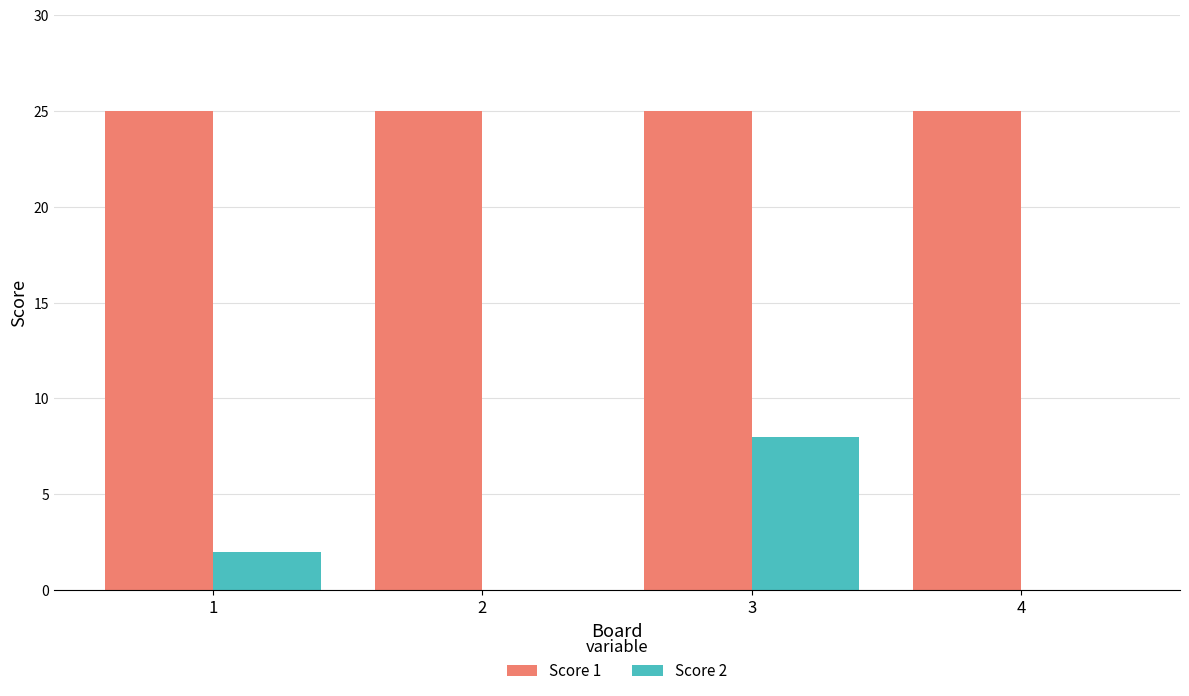

What is the spread (max minus min) of values at 4?

25